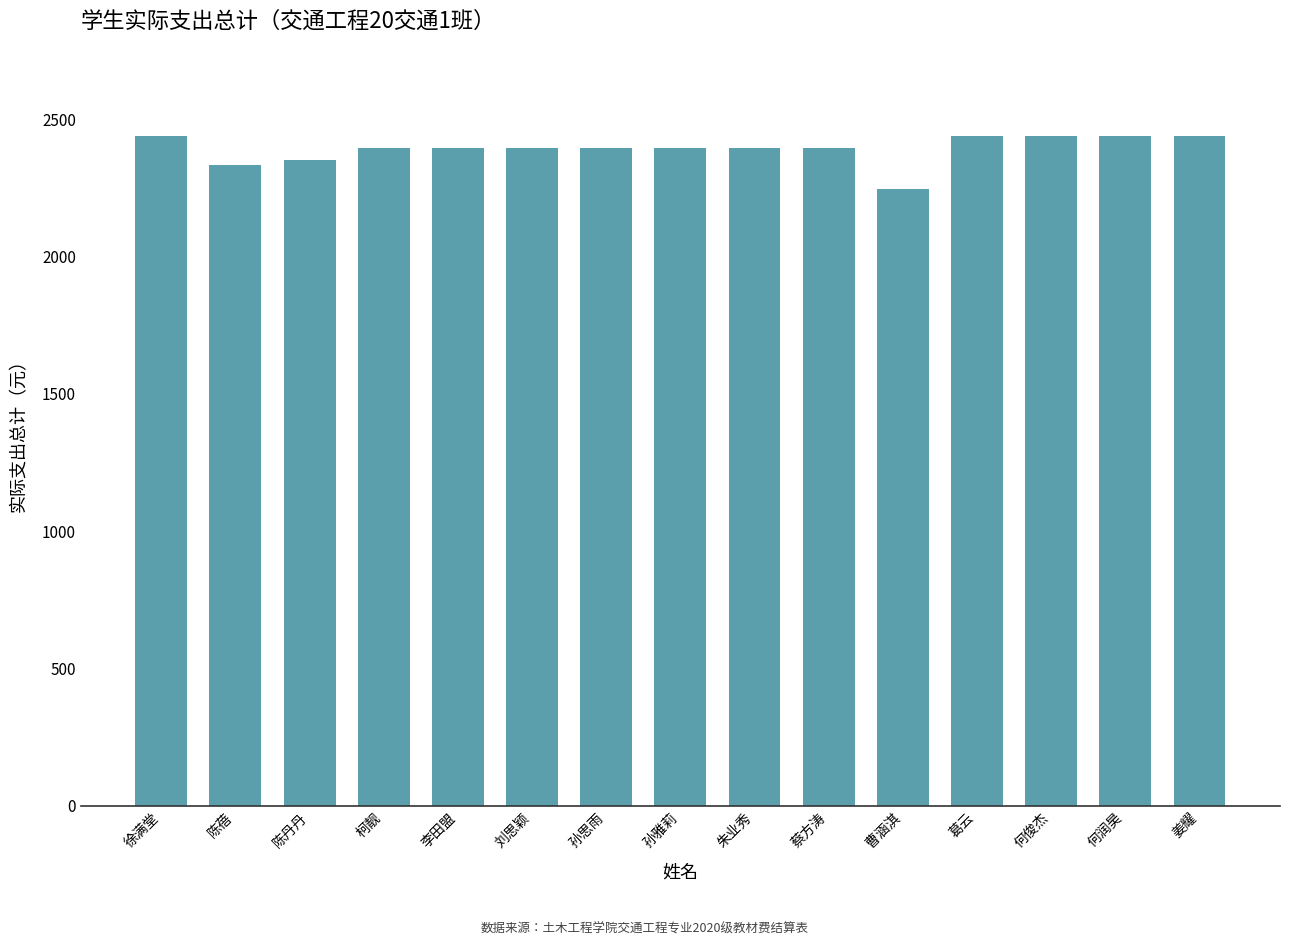

What is the label of the 1st bar from the left?

徐满堂